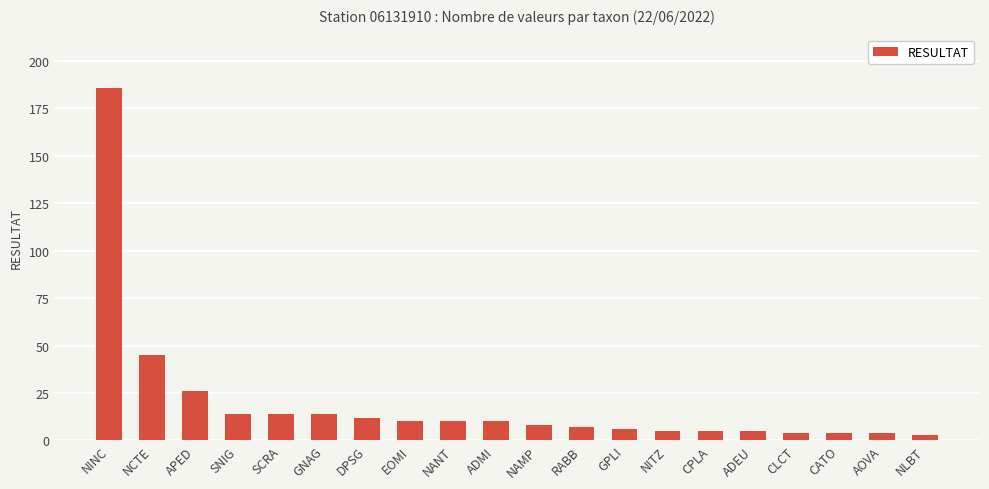

Reading left to right, what are all the values shown in this chart?

186	45	26	14	14	14	12	10	10	10	8	7	6	5	5	5	4	4	4	3